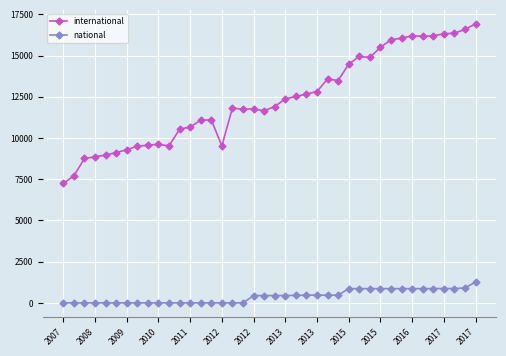

How many data points does each series have?

40